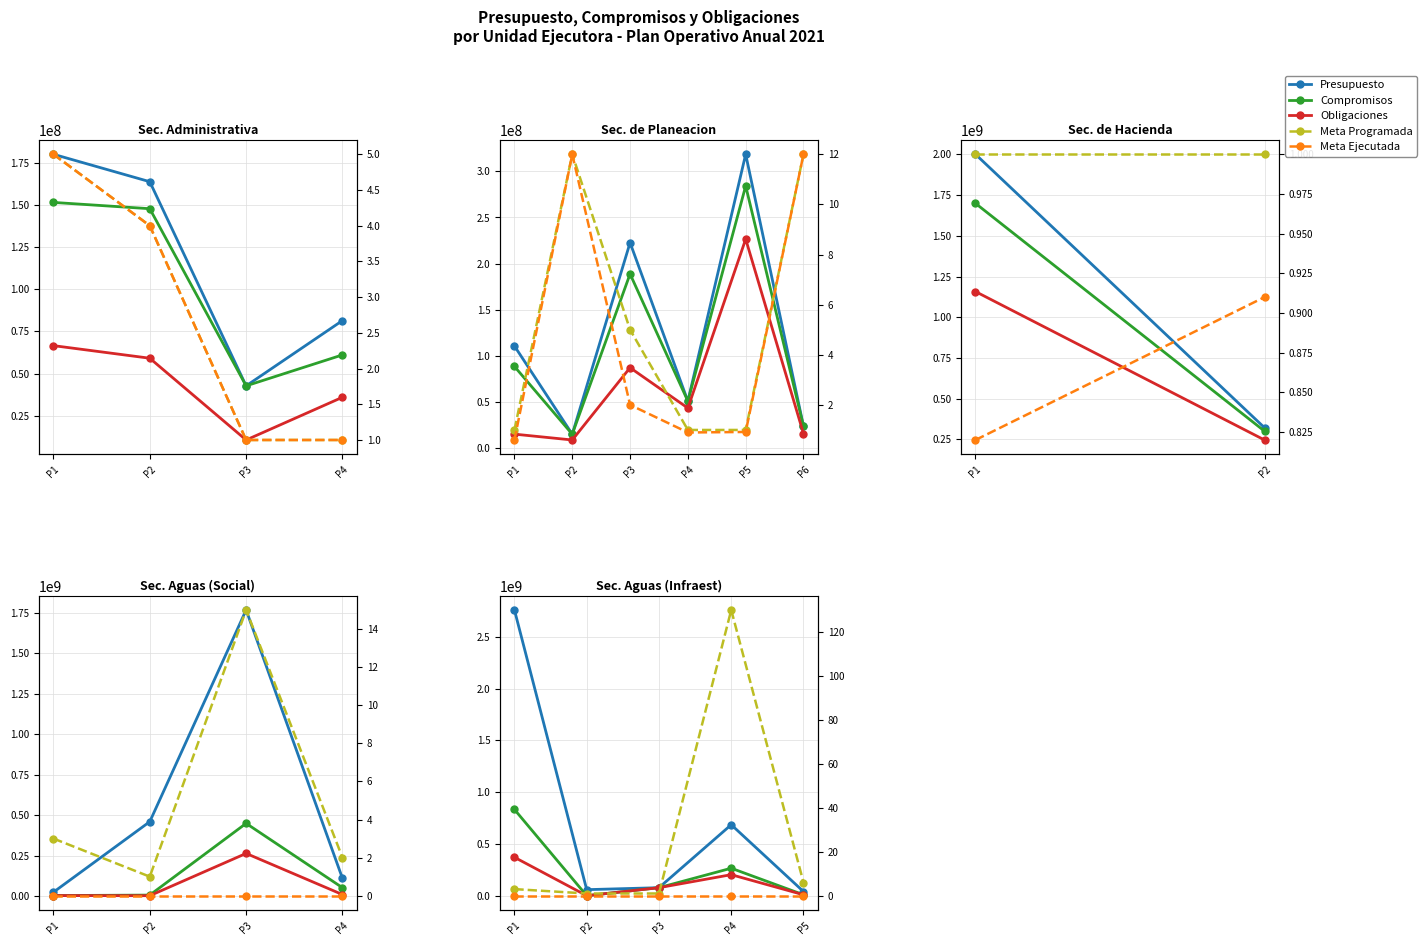

True or false: Meta Programada has more than 1 interior local peaks.

False